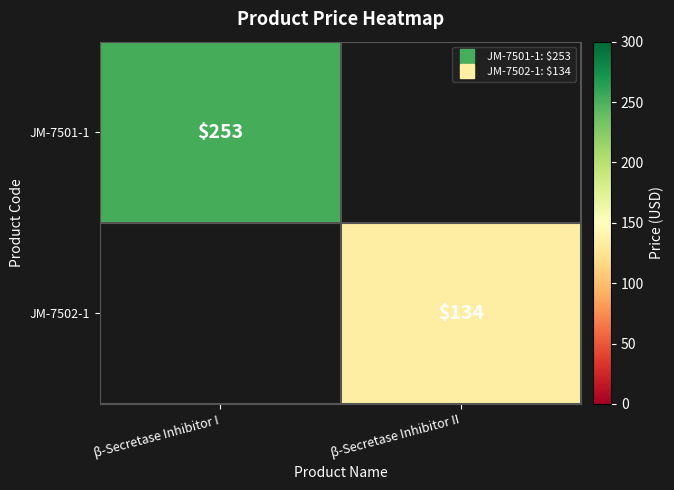

Which series has the widest spread of values?

JM-7501-1